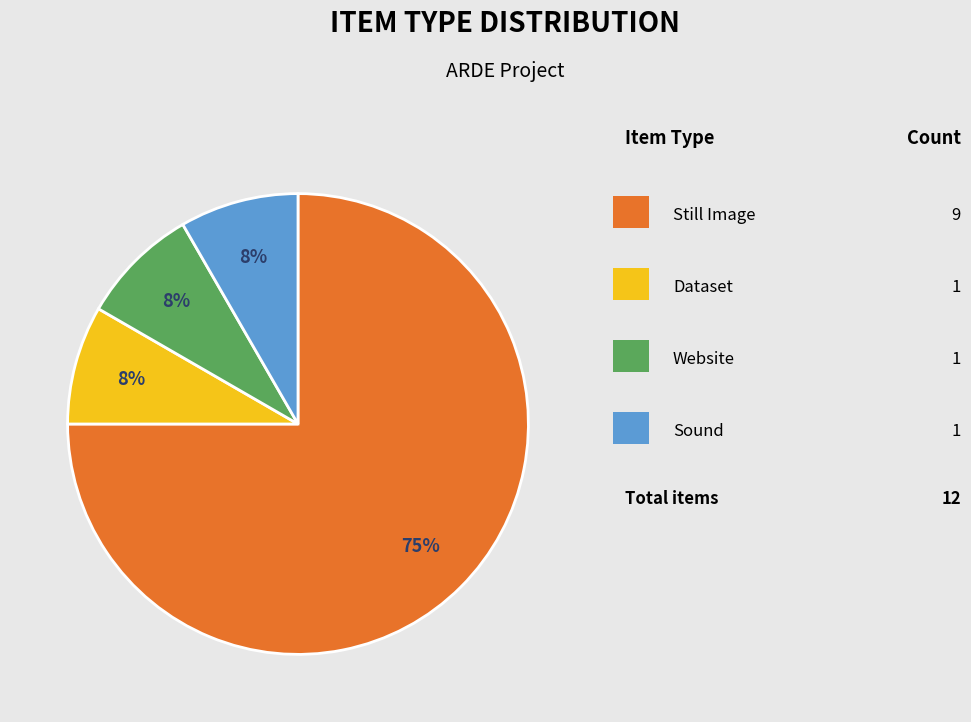

Is there any slice that represents more than half of the pie?

Yes